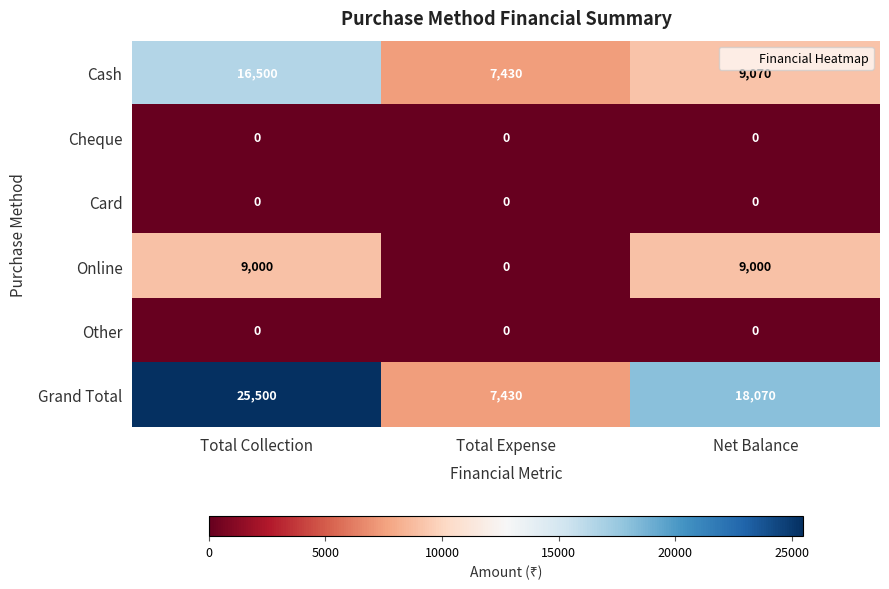

What is the maximum value shown in the chart?

25500